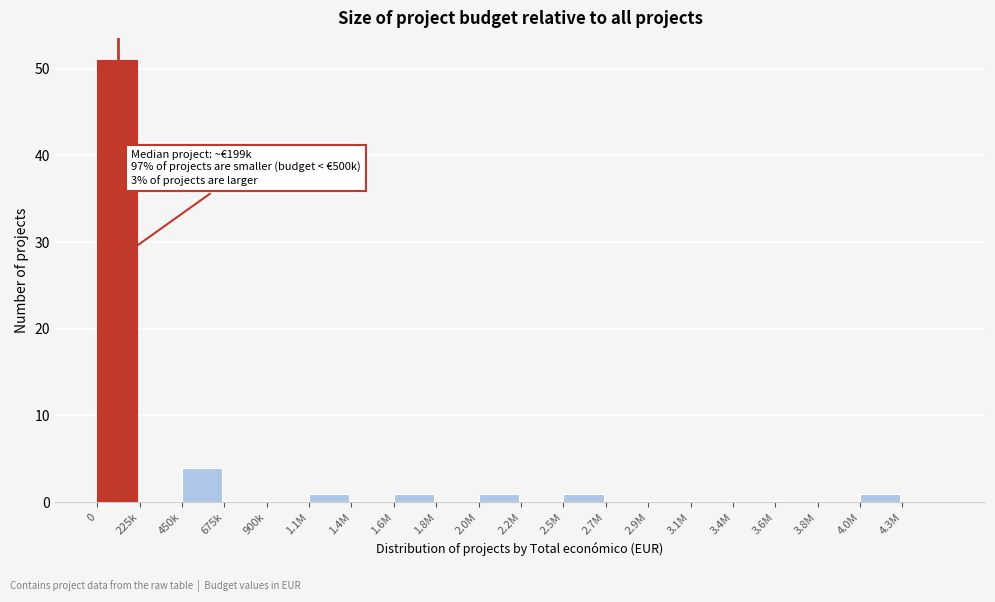

Reading right to left, what are all the values shown in this chart?

4.3M=0	4.0M=1	3.8M=0	3.6M=0	3.4M=0	3.1M=0	2.9M=0	2.7M=0	2.5M=1	2.2M=0	2.0M=1	1.8M=0	1.6M=1	1.4M=0	1.1M=1	900k=0	675k=0	450k=4	225k=0	0=51